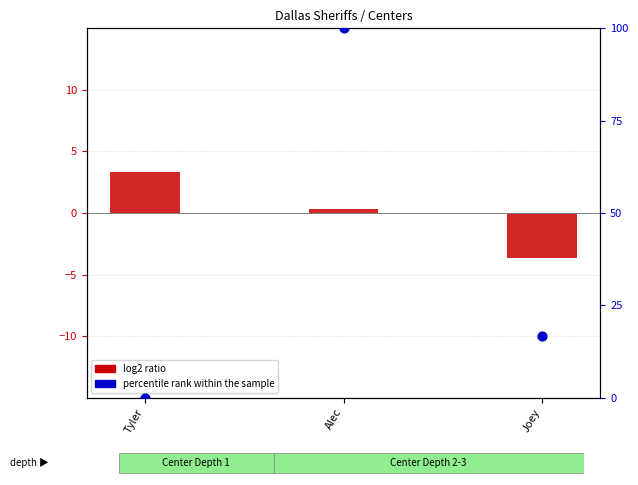

Is the value of log2 ratio at Alec greater than the value of percentile rank within the sample at Tyler?

Yes